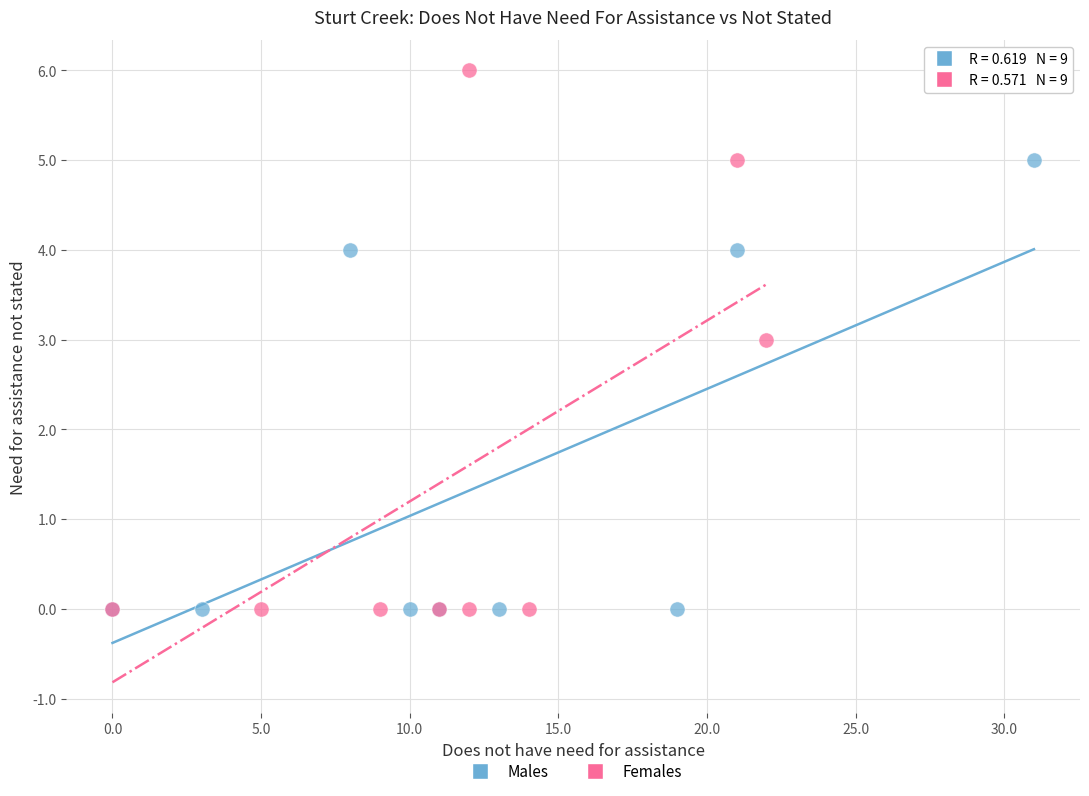

Which series contains the highest Y value?

Females